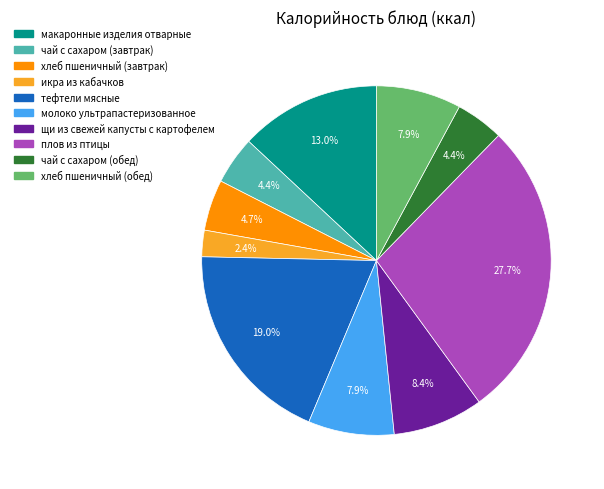

The икра из кабачков slice represents 2% of the pie. True or false?

True